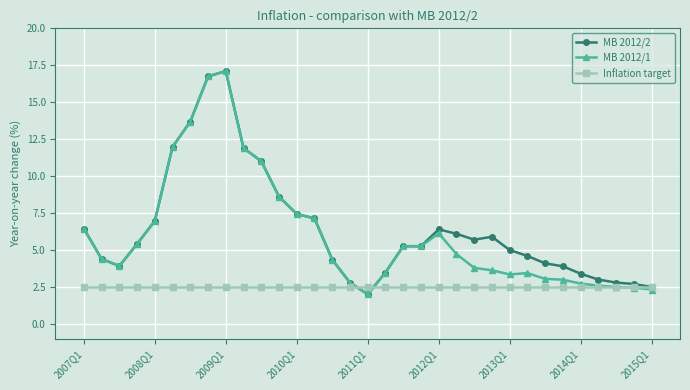

What are all the series names shown in the legend?

MB 2012/2, MB 2012/1, Inflation target